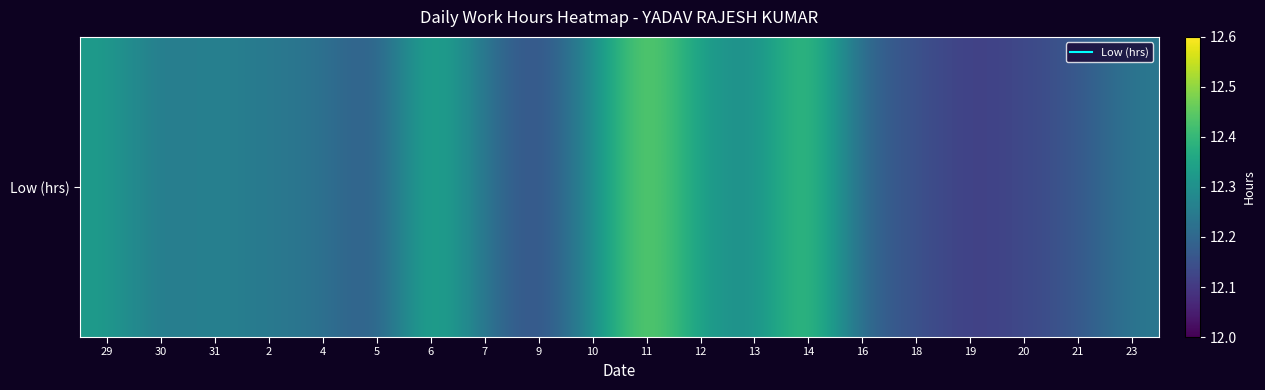

What is the sum of all values?

245.0